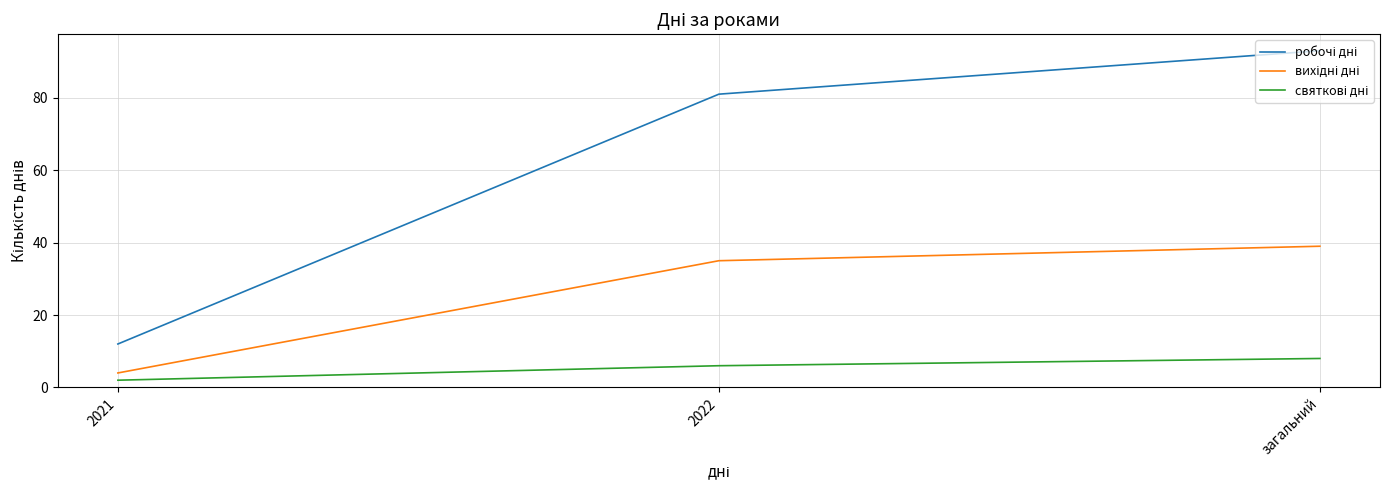

What is the difference between the highest and lowest values at 2022?

75